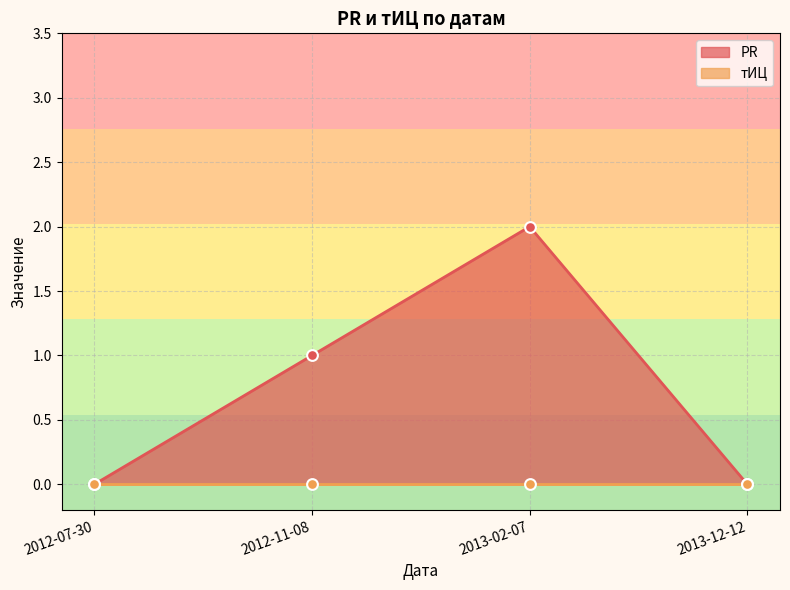

What is the change in value from 2013-02-07 to 2013-12-12?

-2